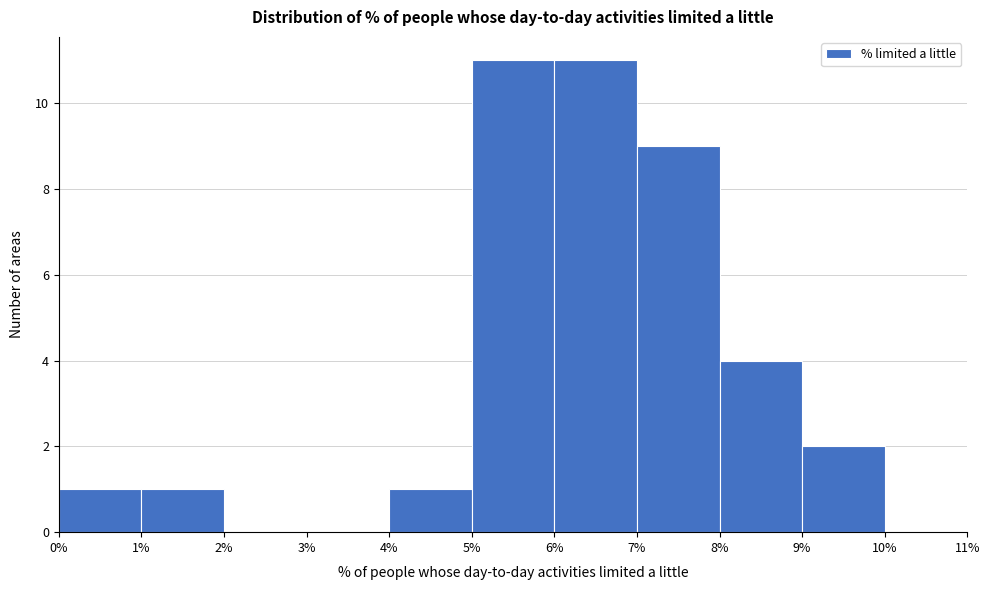

Reading left to right, transcribe this chart: for each bar, give the range it covers on the x-axis and its height. The values are not printed on the chart, so give them approximately, as read against the axis.

0% to 1%: 1
1% to 2%: 1
2% to 3%: 0
3% to 4%: 0
4% to 5%: 1
5% to 6%: 11
6% to 7%: 11
7% to 8%: 9
8% to 9%: 4
9% to 10%: 2
10% to 11%: 0